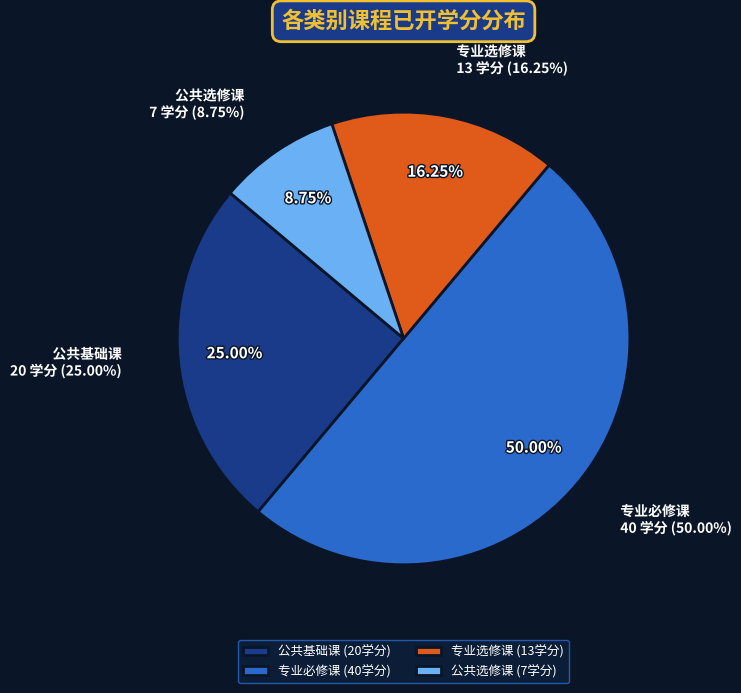

True or false: 专业必修课 accounts for 50% of the total.

True